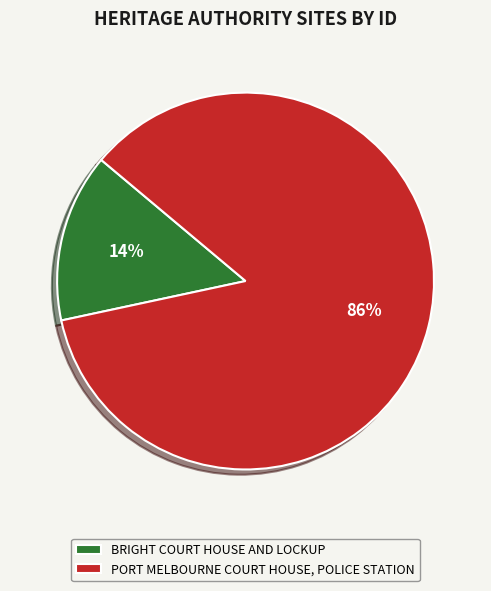

To the nearest percent, what is the average slice percentage?

50%